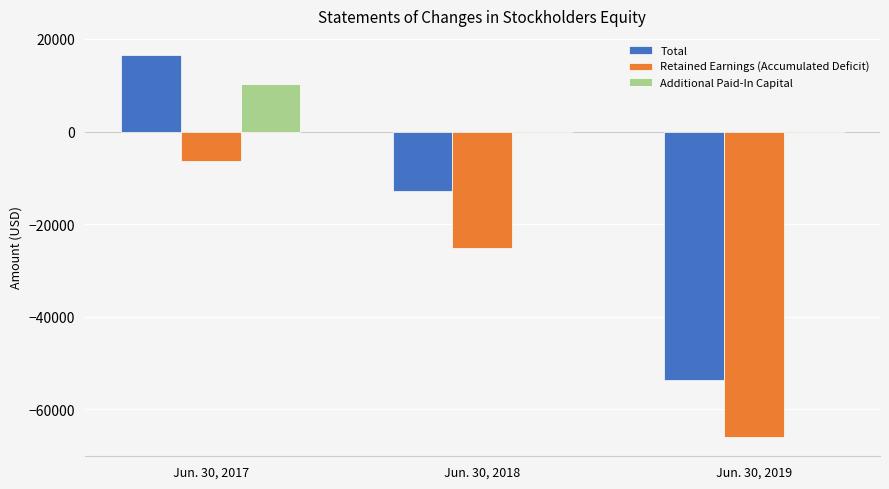

Which series has the largest total across all categories?

Additional Paid-In Capital